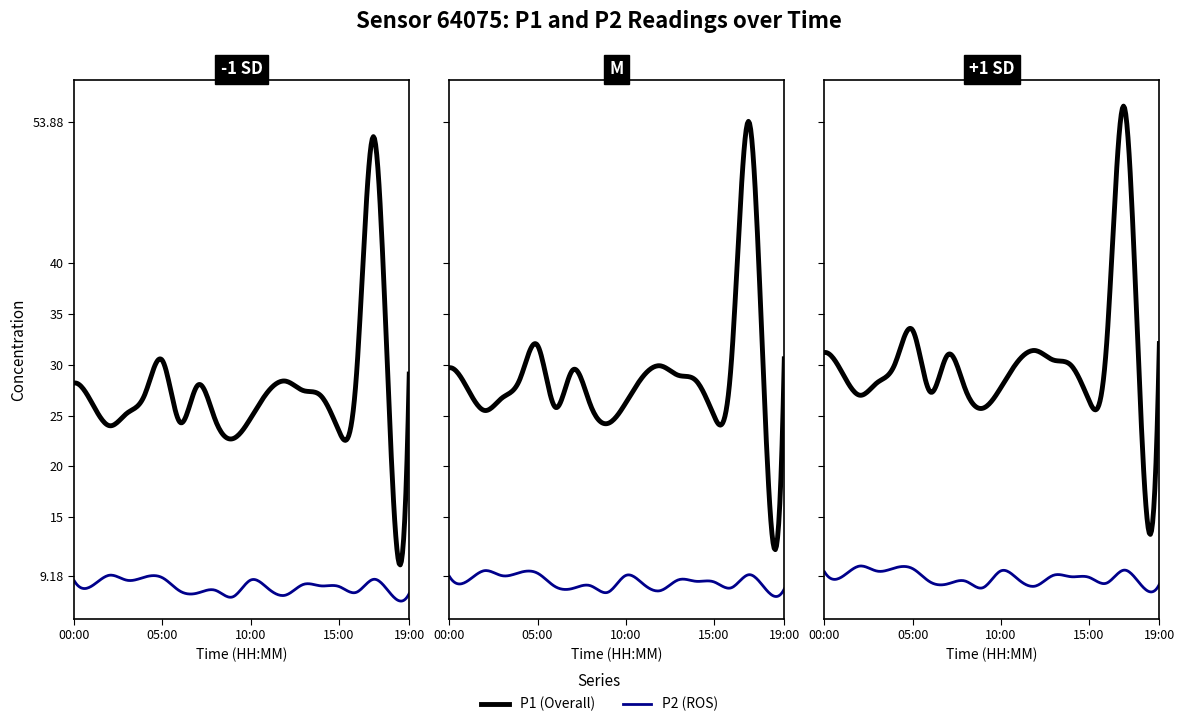

What is the difference between the P2 values at 03:00 and 18:00?

1.4